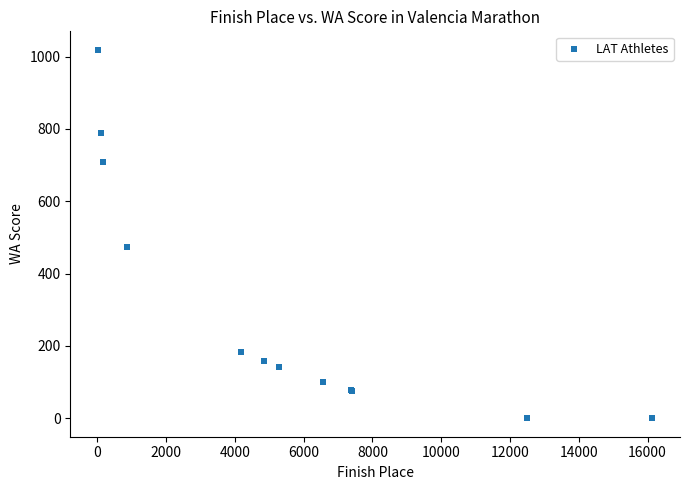

What Y value in the scatter plot is closest to 509?

475